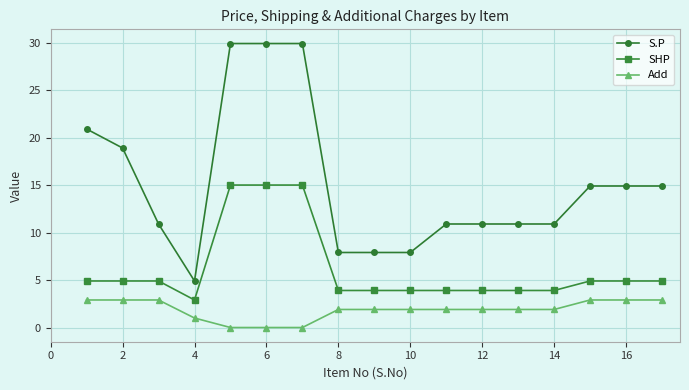

What is the average value of the S.P series?

15.1